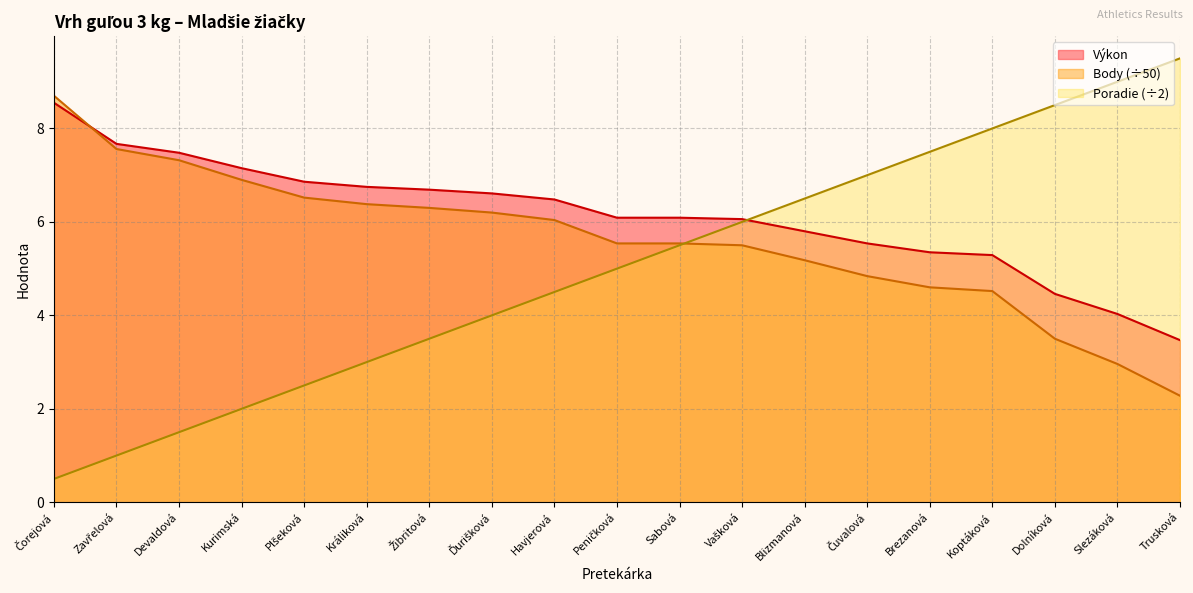

Between which two adjacent categories do Poradie and Výkon first intersect?

Vašková and Blizmanová